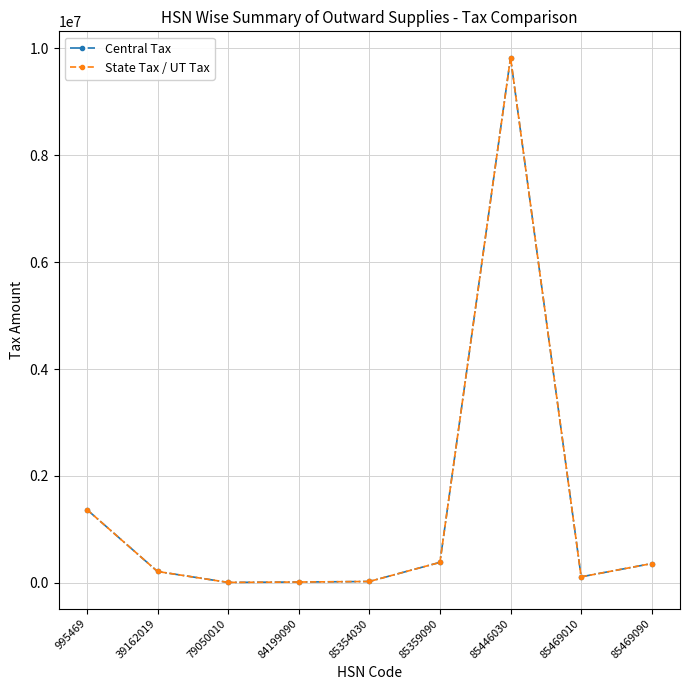

At which category is the sum across all series the highest?

85446030